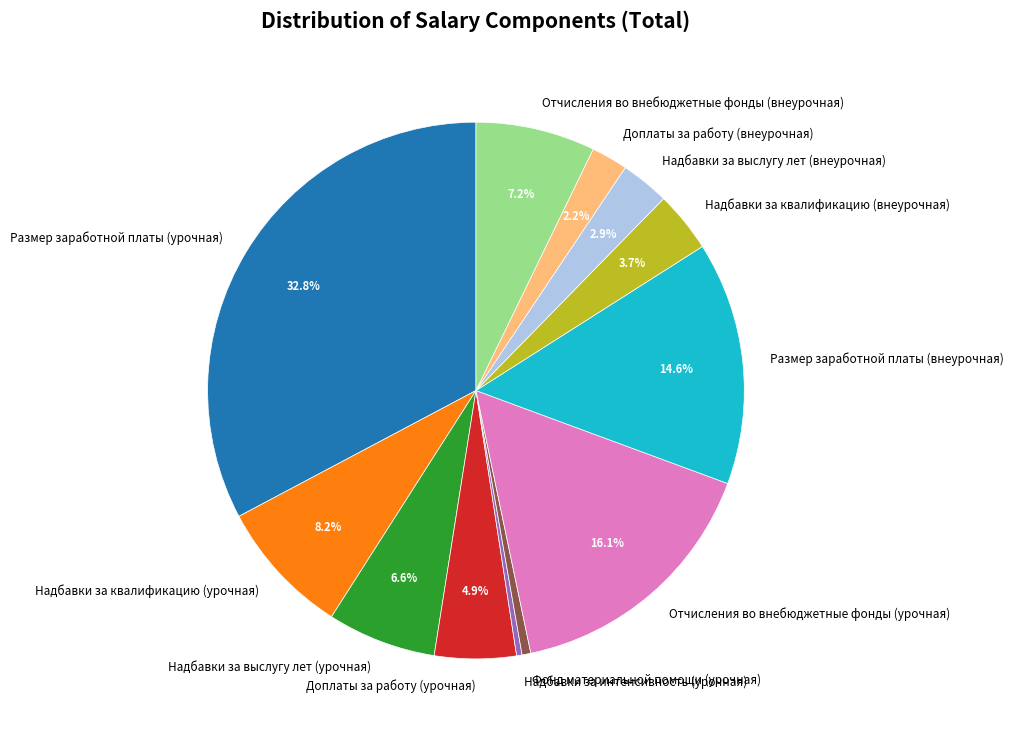

Combined, do Отчисления во внебюджетные фонды (урочная) and Надбавки за интенсивность (урочная) account for over 50%?

No